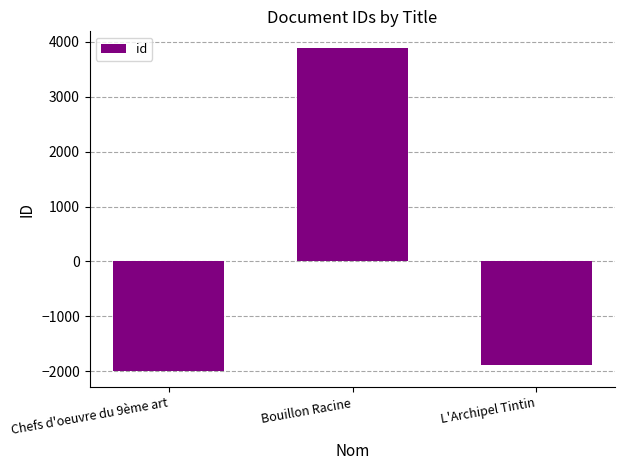

What is the minimum value shown in the chart?

-2002.3